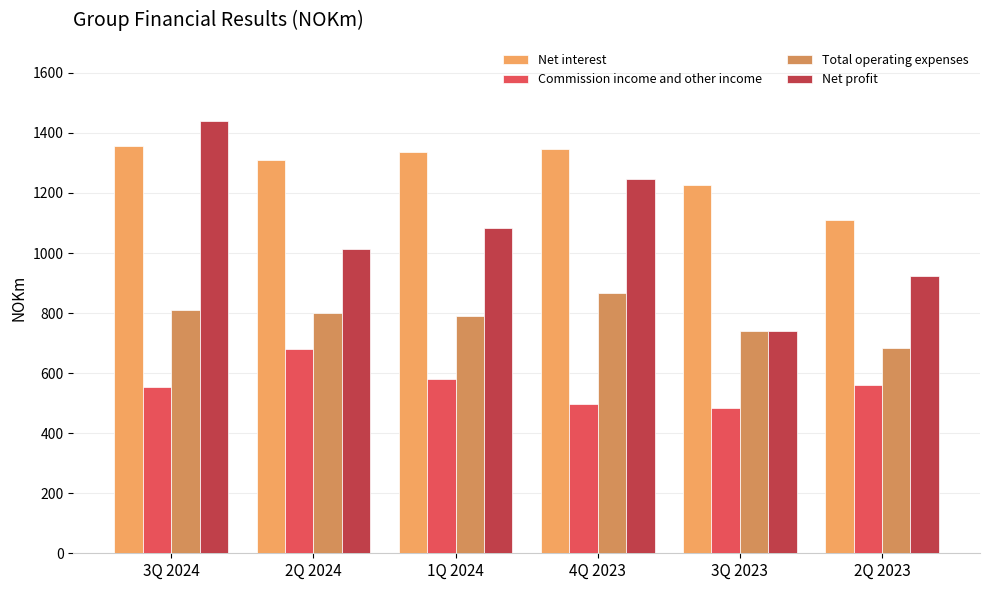

Count the number of data series in this chart.

4